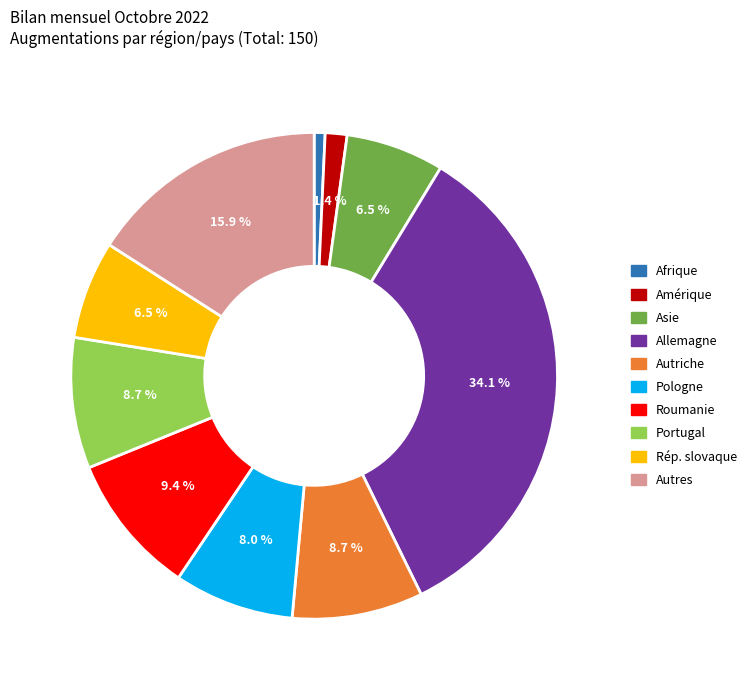

To the nearest percent, what is the average slice percentage?

10%